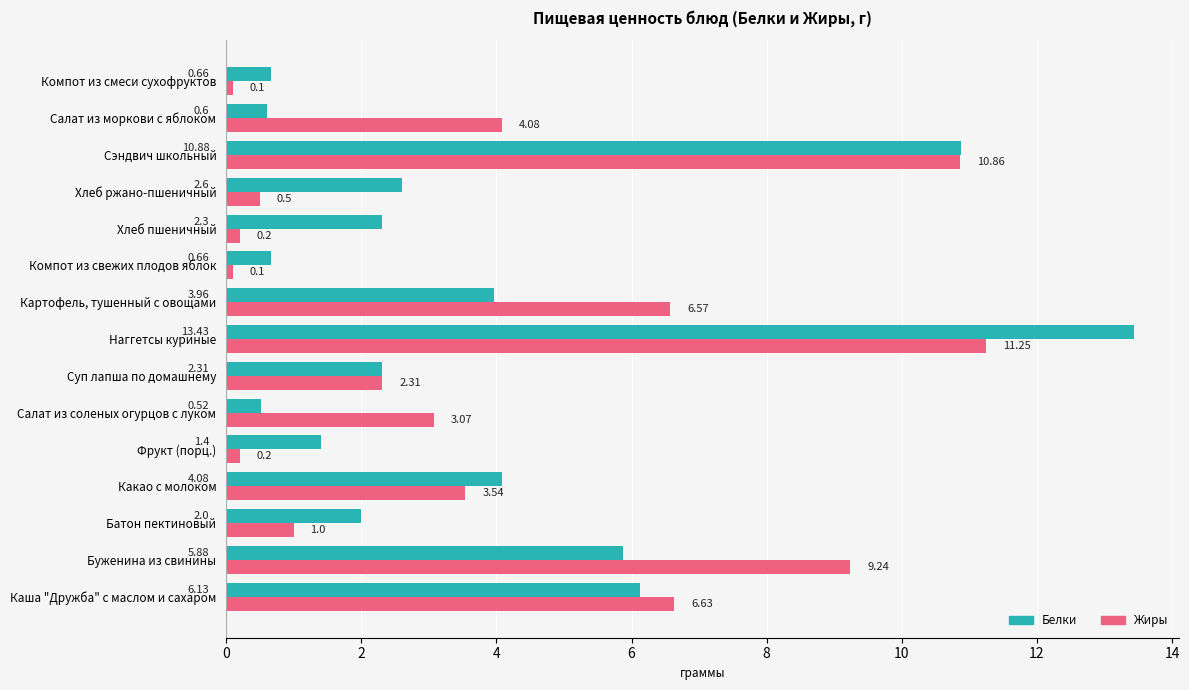

What are all the series names shown in the legend?

Белки, Жиры